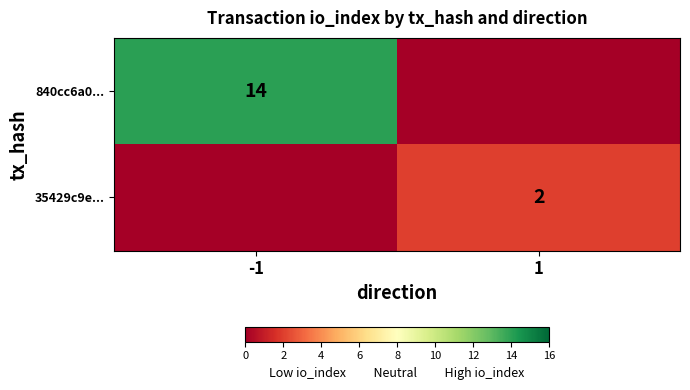

The 35429c9e... series shows 2 at 1. True or false?

True